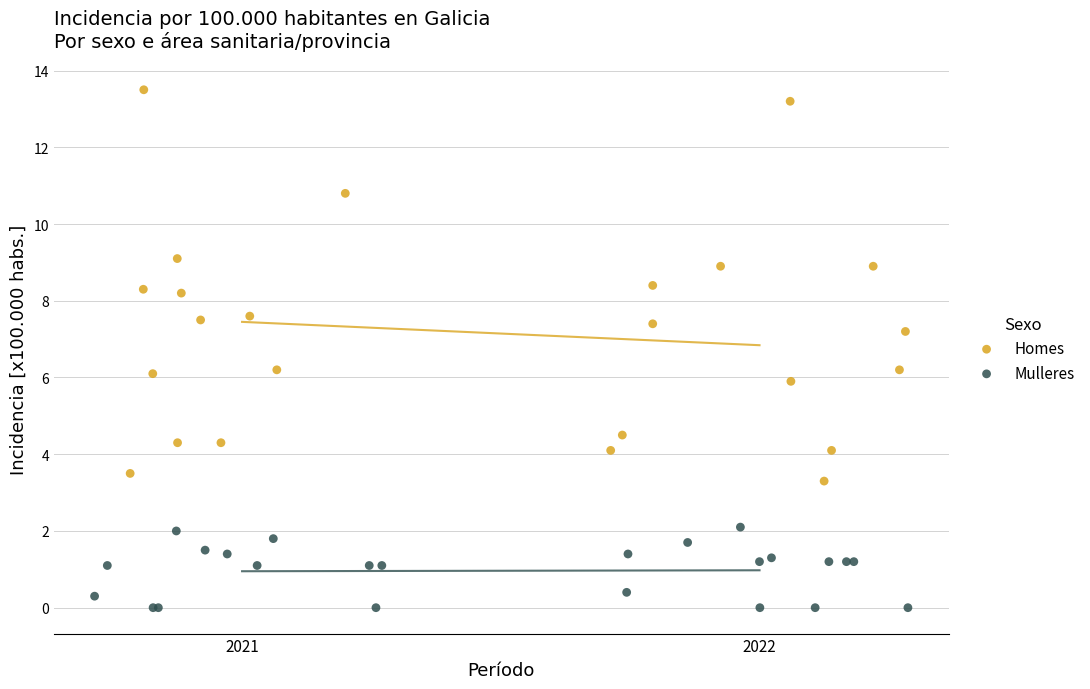

What are all the series names shown in the legend?

Homes, Mulleres